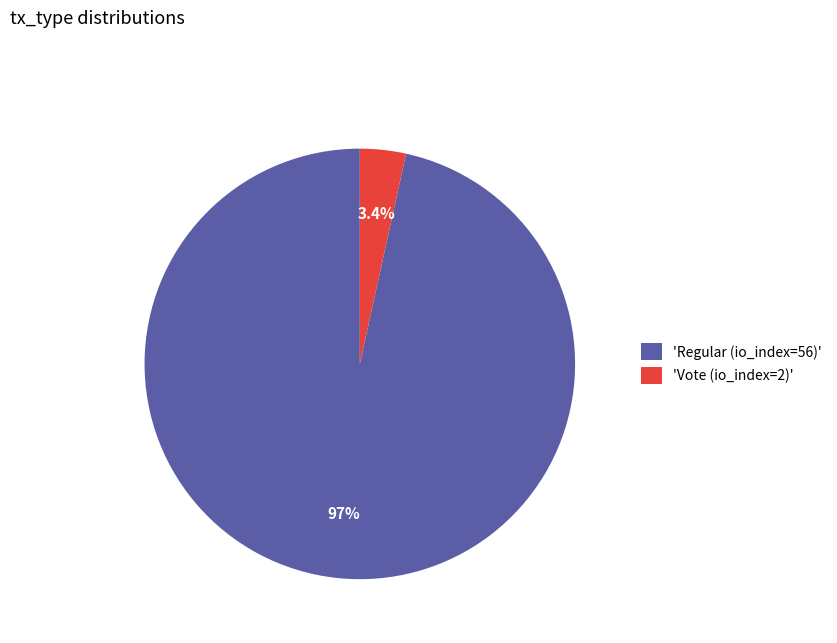

How many segments does this pie chart have?

2